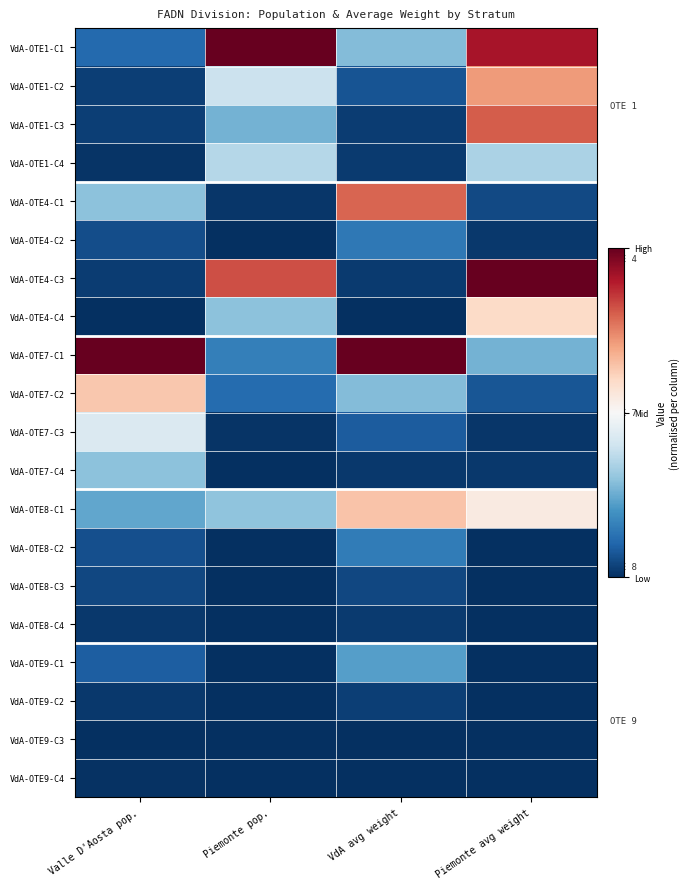

Reading right to left, transcribe all the data shown in this chart.

VdA-OTE1-C1: Piemonte avg weight=0.9	VdA avg weight=0.3	Piemonte pop.=1.0	Valle D'Aosta pop.=0.1
VdA-OTE1-C2: Piemonte avg weight=0.7	VdA avg weight=0.1	Piemonte pop.=0.4	Valle D'Aosta pop.=0.0
VdA-OTE1-C3: Piemonte avg weight=0.8	VdA avg weight=0.0	Piemonte pop.=0.3	Valle D'Aosta pop.=0.0
VdA-OTE1-C4: Piemonte avg weight=0.3	VdA avg weight=0.0	Piemonte pop.=0.4	Valle D'Aosta pop.=0.0
VdA-OTE4-C1: Piemonte avg weight=0.0	VdA avg weight=0.8	Piemonte pop.=0.0	Valle D'Aosta pop.=0.3
VdA-OTE4-C2: Piemonte avg weight=0.0	VdA avg weight=0.1	Piemonte pop.=0.0	Valle D'Aosta pop.=0.1
VdA-OTE4-C3: Piemonte avg weight=1.0	VdA avg weight=0.0	Piemonte pop.=0.8	Valle D'Aosta pop.=0.0
VdA-OTE4-C4: Piemonte avg weight=0.6	VdA avg weight=0.0	Piemonte pop.=0.3	Valle D'Aosta pop.=0.0
VdA-OTE7-C1: Piemonte avg weight=0.3	VdA avg weight=1.0	Piemonte pop.=0.2	Valle D'Aosta pop.=1.0
VdA-OTE7-C2: Piemonte avg weight=0.1	VdA avg weight=0.3	Piemonte pop.=0.1	Valle D'Aosta pop.=0.6
VdA-OTE7-C3: Piemonte avg weight=0.0	VdA avg weight=0.1	Piemonte pop.=0.0	Valle D'Aosta pop.=0.4
VdA-OTE7-C4: Piemonte avg weight=0.0	VdA avg weight=0.0	Piemonte pop.=0.0	Valle D'Aosta pop.=0.3
VdA-OTE8-C1: Piemonte avg weight=0.5	VdA avg weight=0.6	Piemonte pop.=0.3	Valle D'Aosta pop.=0.2
VdA-OTE8-C2: Piemonte avg weight=0.0	VdA avg weight=0.1	Piemonte pop.=0.0	Valle D'Aosta pop.=0.1
VdA-OTE8-C3: Piemonte avg weight=0.0	VdA avg weight=0.0	Piemonte pop.=0.0	Valle D'Aosta pop.=0.0
VdA-OTE8-C4: Piemonte avg weight=0.0	VdA avg weight=0.0	Piemonte pop.=0.0	Valle D'Aosta pop.=0.0
VdA-OTE9-C1: Piemonte avg weight=0.0	VdA avg weight=0.2	Piemonte pop.=0.0	Valle D'Aosta pop.=0.1
VdA-OTE9-C2: Piemonte avg weight=0.0	VdA avg weight=0.0	Piemonte pop.=0.0	Valle D'Aosta pop.=0.0
VdA-OTE9-C3: Piemonte avg weight=0.0	VdA avg weight=0.0	Piemonte pop.=0.0	Valle D'Aosta pop.=0.0
VdA-OTE9-C4: Piemonte avg weight=0.0	VdA avg weight=0.0	Piemonte pop.=0.0	Valle D'Aosta pop.=0.0